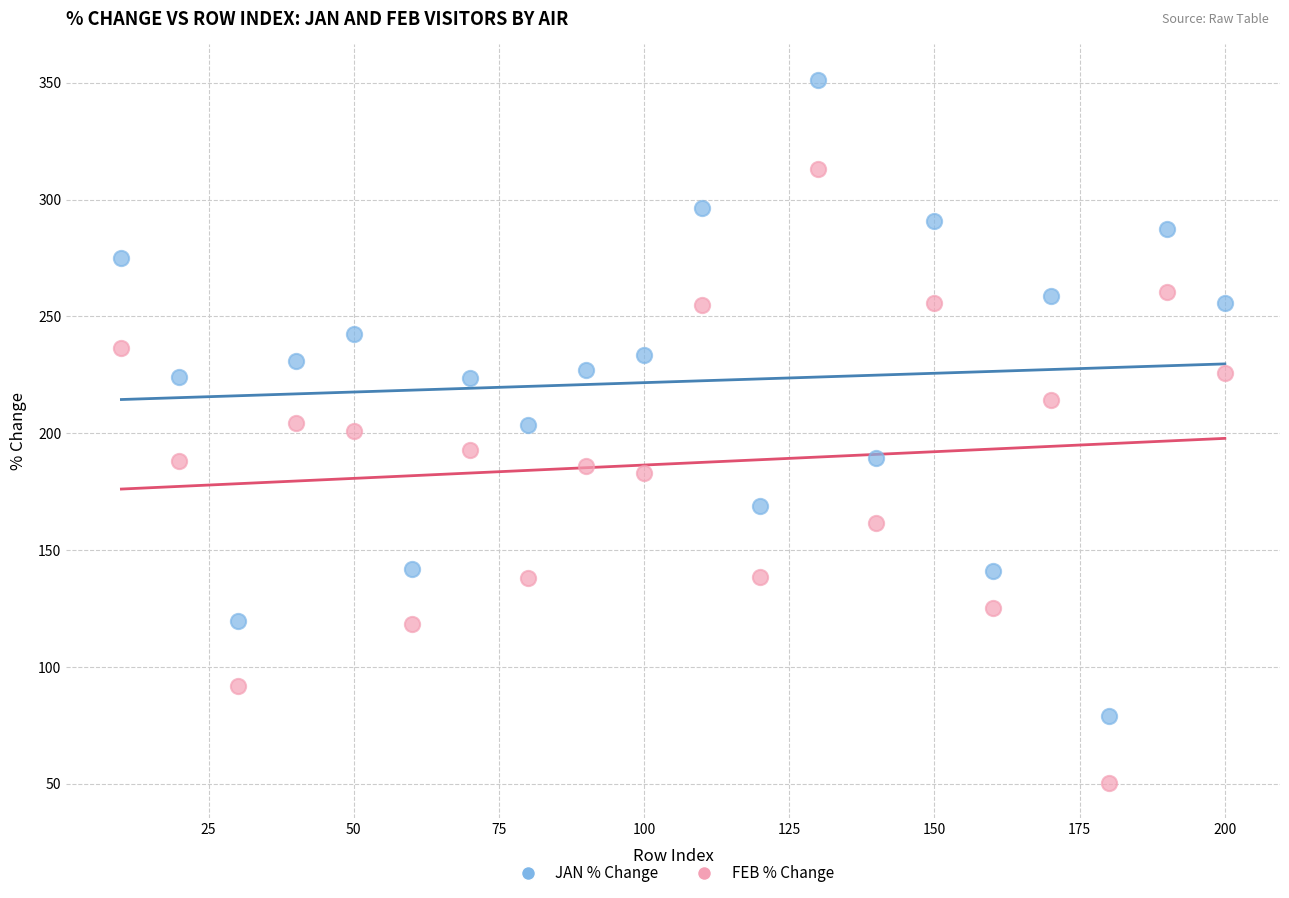

What are all the series names shown in the legend?

JAN % Change, FEB % Change